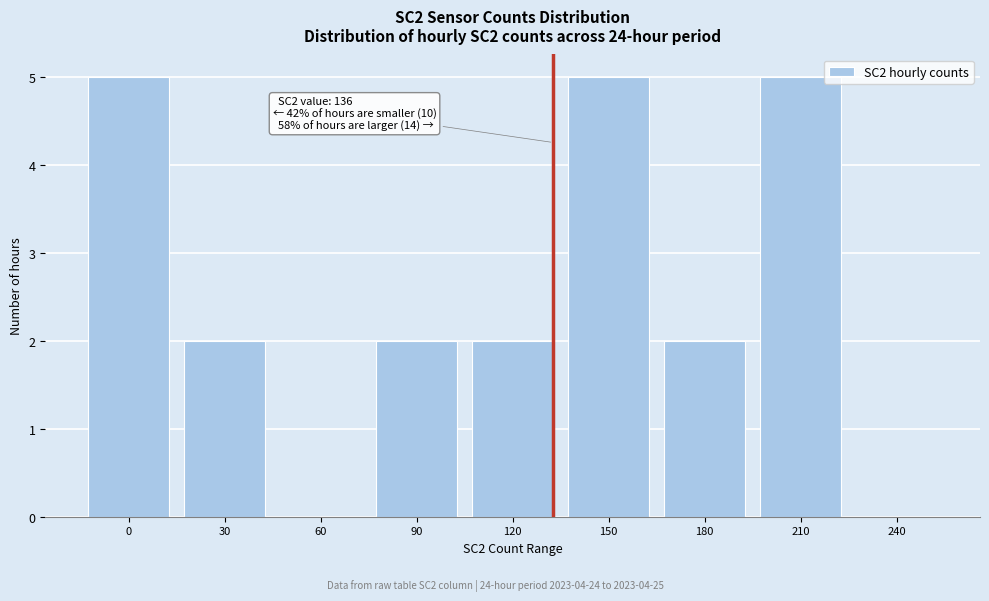

Reading right to left, list all the values displayed in this chart.

240=0	210=5	180=2	150=5	120=2	90=2	60=0	30=2	0=5